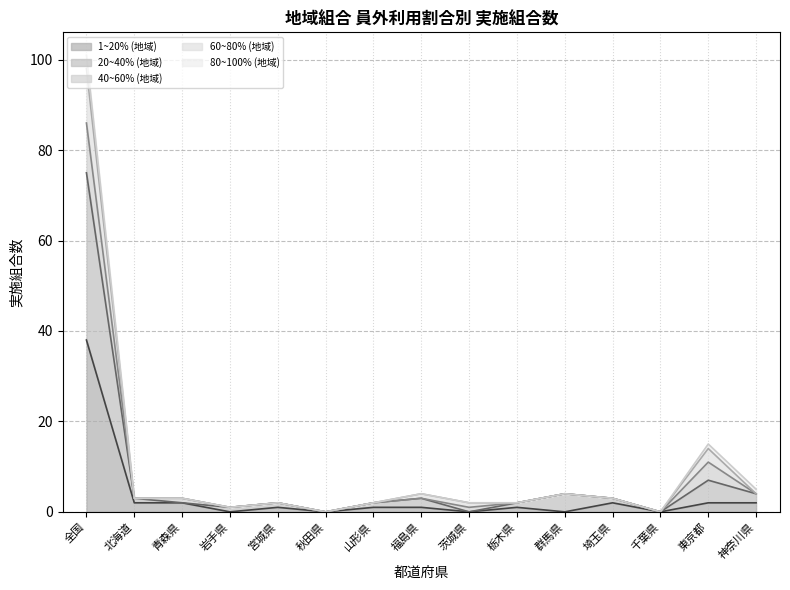

True or false: 1~20% (地域) and 60~80% (地域) intersect in this chart.

False